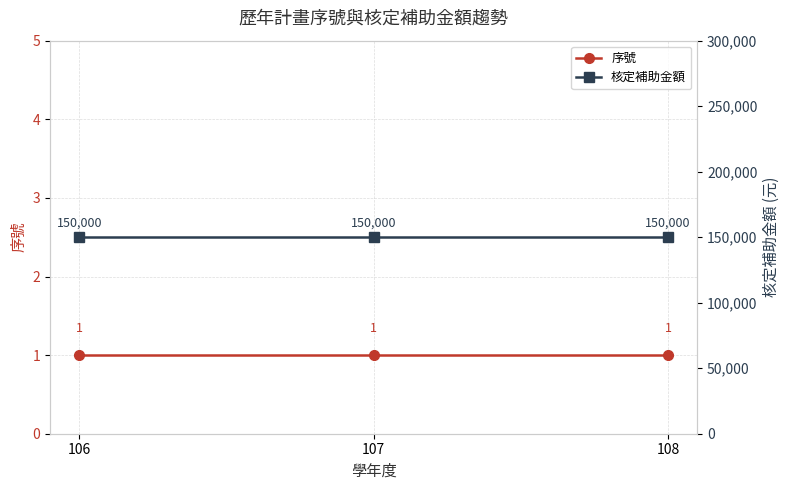

Which series has the largest total across all categories?

核定補助金額